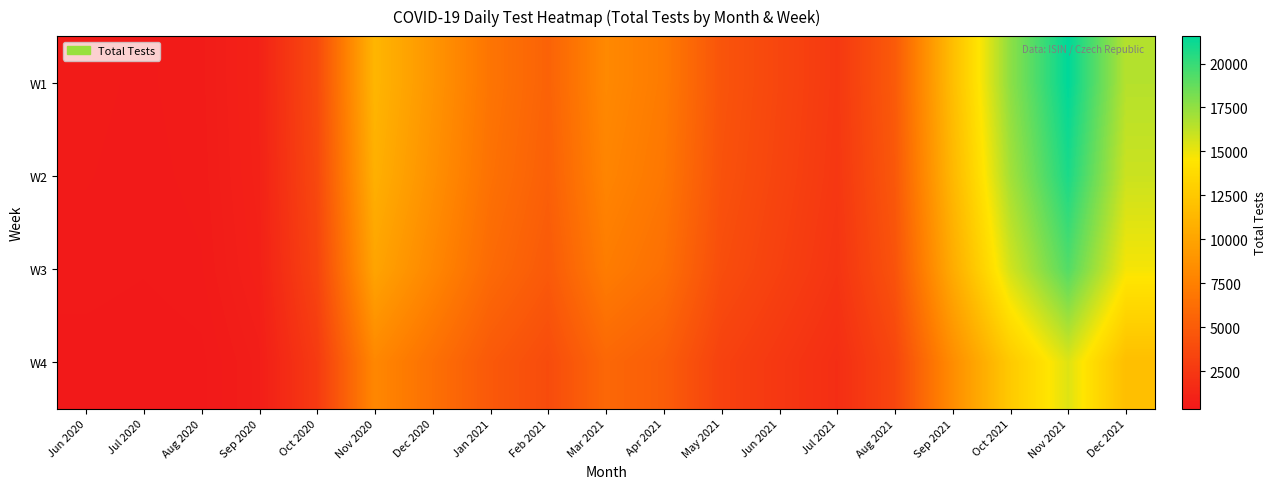

Reading left to right, what are all the values shown in this chart?

W1: Jun 2020=562.0	Jul 2020=518.0	Aug 2020=588.0	Sep 2020=1036.0	Oct 2020=3780.0	Nov 2020=11200.0	Dec 2020=8960.0	Jan 2021=6720.0	Feb 2021=5460.0	Mar 2021=8120.0	Apr 2021=7140.0	May 2021=4480.0	Jun 2021=3500.0	Jul 2021=2576.0	Aug 2021=4900.0	Sep 2021=11760.0	Oct 2021=17640.0	Nov 2021=21560.0	Dec 2021=16520.0
W2: Jun 2020=541.9	Jul 2020=499.5	Aug 2020=567.0	Sep 2020=999.0	Oct 2020=3645.0	Nov 2020=10800.0	Dec 2020=8640.0	Jan 2021=6480.0	Feb 2021=5265.0	Mar 2021=7830.0	Apr 2021=6885.0	May 2021=4320.0	Jun 2021=3375.0	Jul 2021=2484.0	Aug 2021=4725.0	Sep 2021=11340.0	Oct 2021=17010.0	Nov 2021=20790.0	Dec 2021=15930.0
W3: Jun 2020=501.8	Jul 2020=462.5	Aug 2020=525.0	Sep 2020=925.0	Oct 2020=3375.0	Nov 2020=10000.0	Dec 2020=8000.0	Jan 2021=6000.0	Feb 2021=4875.0	Mar 2021=7250.0	Apr 2021=6375.0	May 2021=4000.0	Jun 2021=3125.0	Jul 2021=2300.0	Aug 2021=4375.0	Sep 2021=10500.0	Oct 2021=15750.0	Nov 2021=19250.0	Dec 2021=14750.0
W4: Jun 2020=401.4	Jul 2020=370.0	Aug 2020=420.0	Sep 2020=740.0	Oct 2020=2700.0	Nov 2020=8000.0	Dec 2020=6400.0	Jan 2021=4800.0	Feb 2021=3900.0	Mar 2021=5800.0	Apr 2021=5100.0	May 2021=3200.0	Jun 2021=2500.0	Jul 2021=1840.0	Aug 2021=3500.0	Sep 2021=8400.0	Oct 2021=12600.0	Nov 2021=15400.0	Dec 2021=11800.0